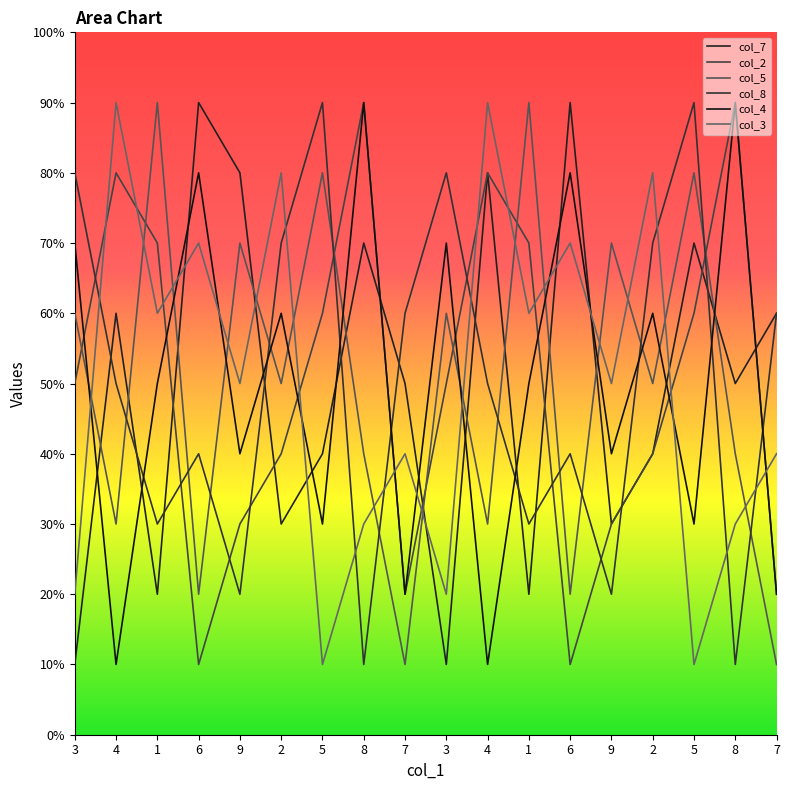

Is this an area chart (filled region under the line)?

No